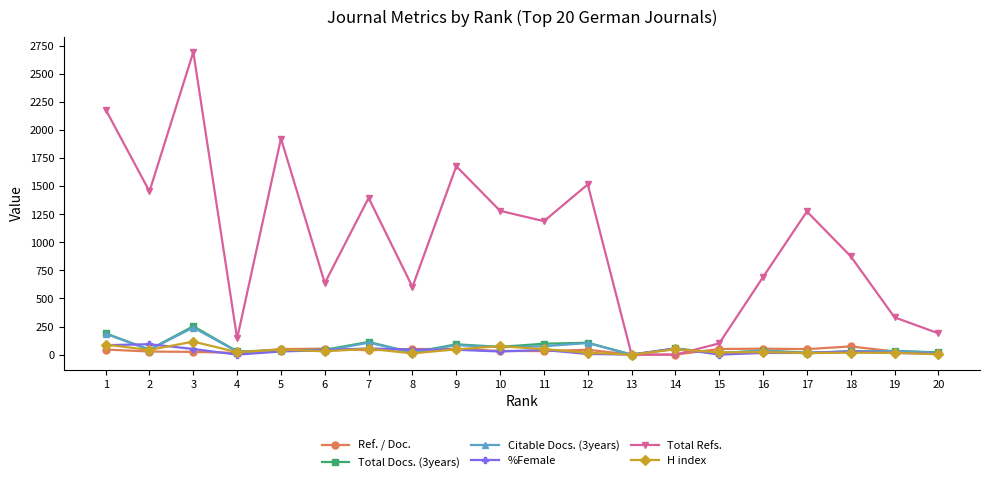

How many interior local peaks does the Total Refs. series have?

6